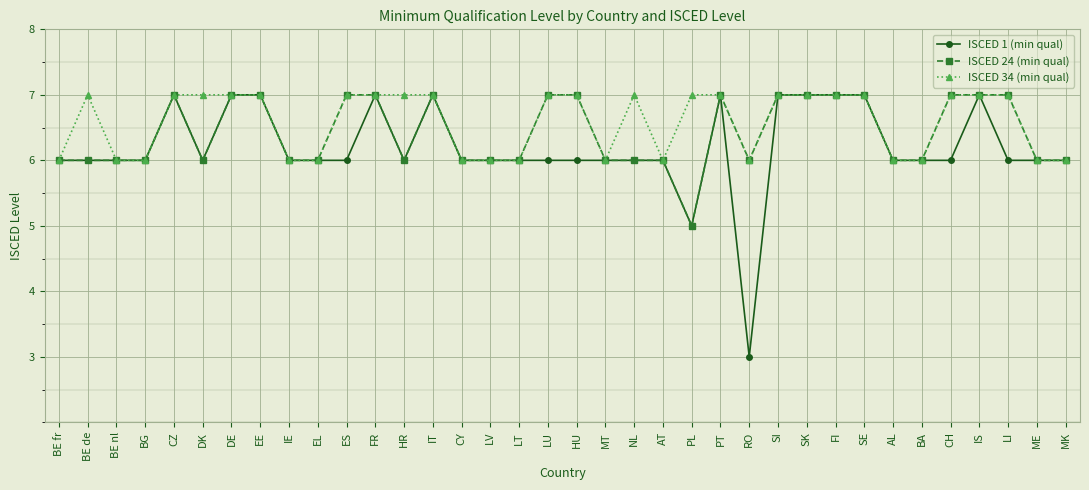

What is the approximate value of ISCED 1 (min qual) at SI?

7